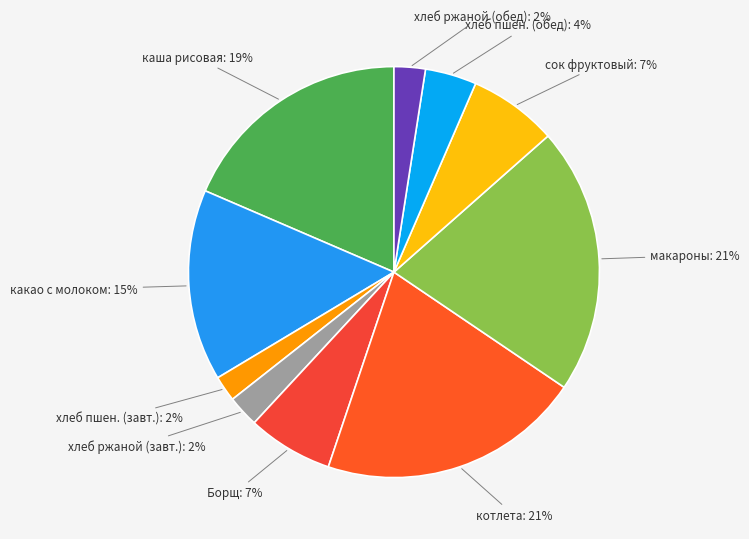

Count the number of slices in the pie.

10